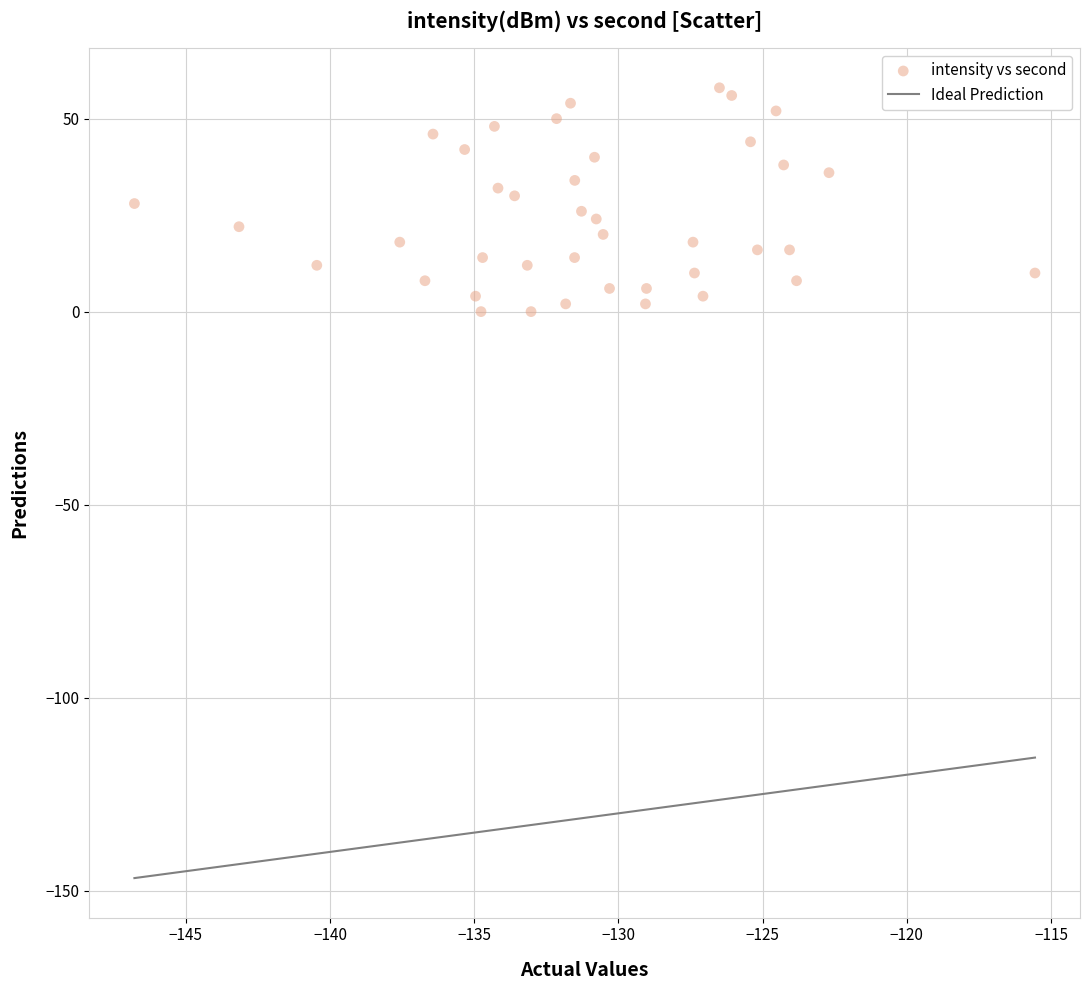

What is the range of Y values (max minus min)?

58